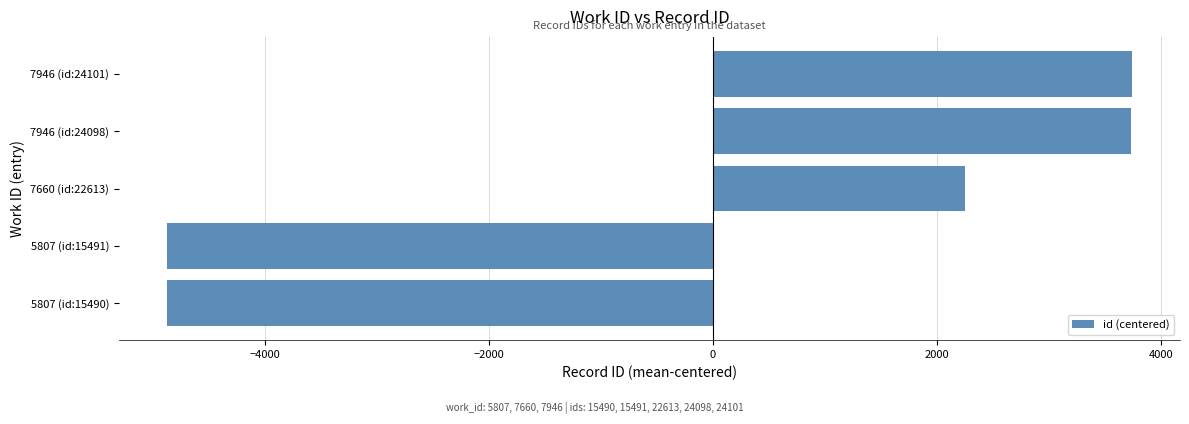

What is the difference between the second highest and minimum values?

8608.0